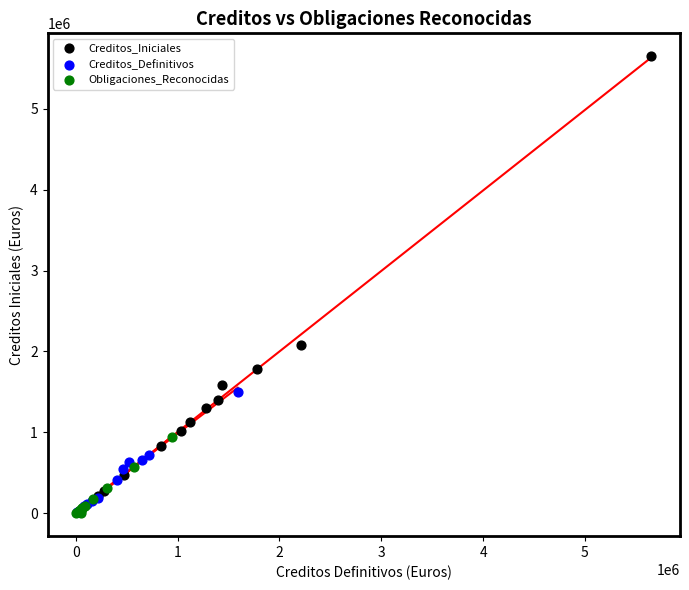

Which series has the largest Y range (max minus min)?

Creditos_Iniciales